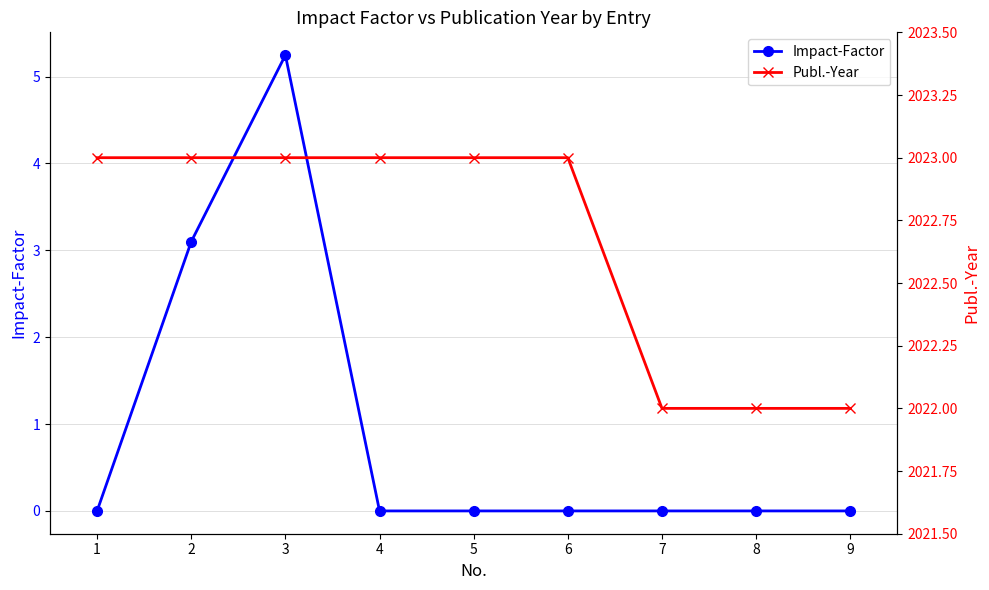

True or false: Impact-Factor and Publ.-Year intersect in this chart.

False